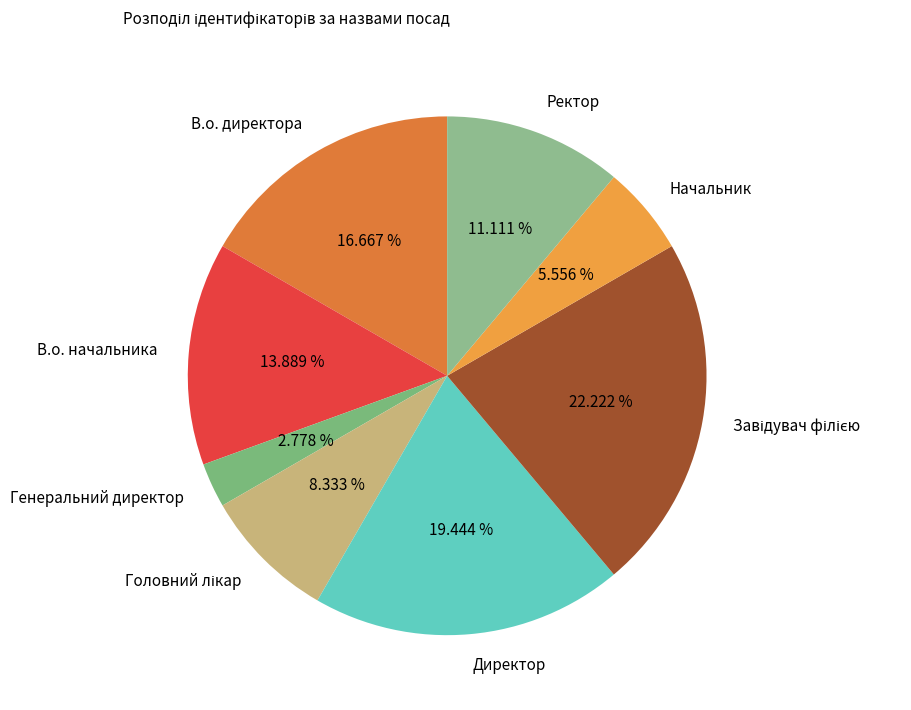

The Ректор slice represents 11% of the pie. True or false?

True